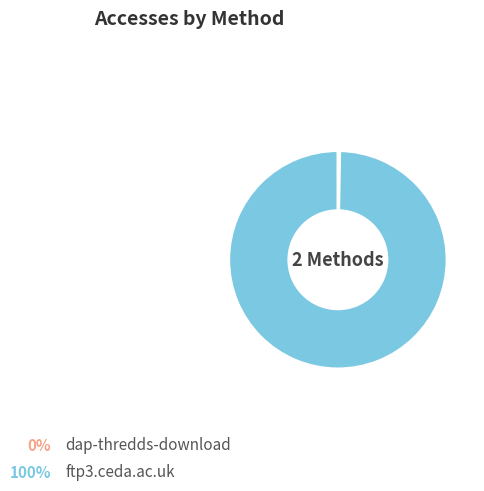

To the nearest percent, what is the difference between the largest and smallest slice percentages?

99%